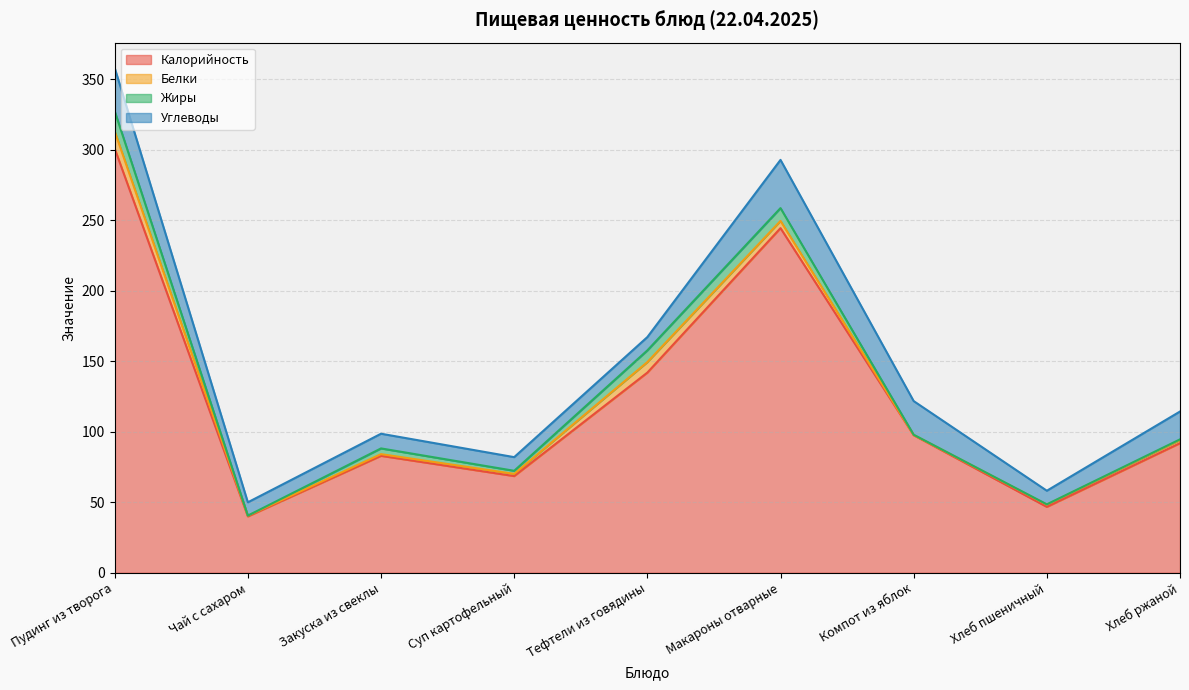

Is it true that Белки equals 7.5 at Тефтели из говядины?

True